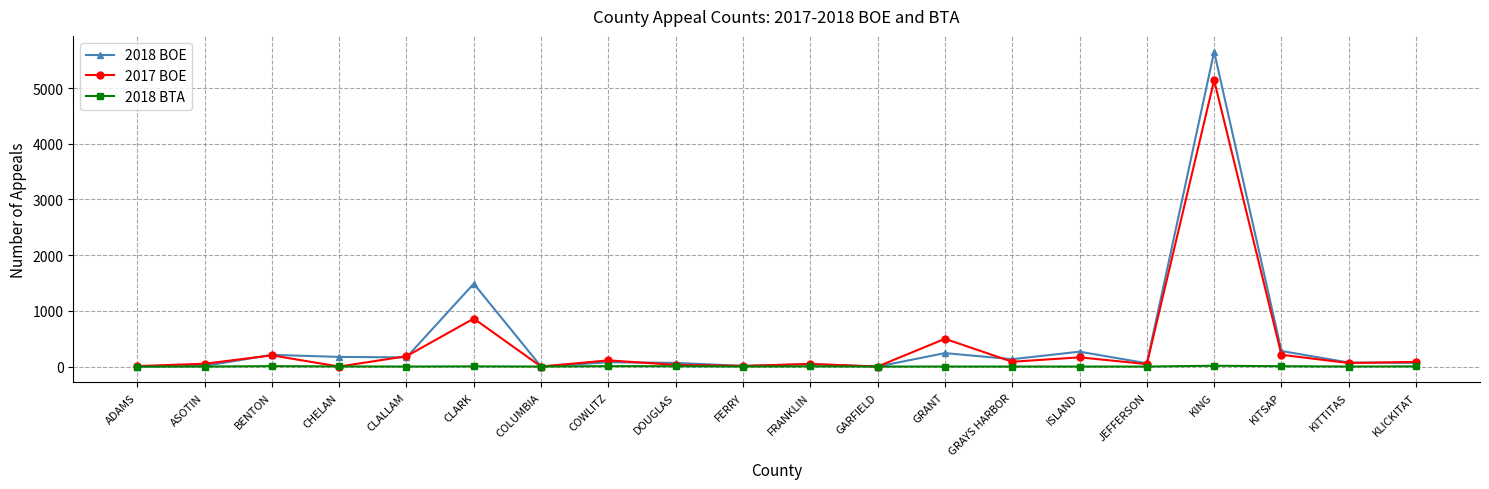

What is the sum of the 2017 BOE values at GARFIELD and CLARK?

861